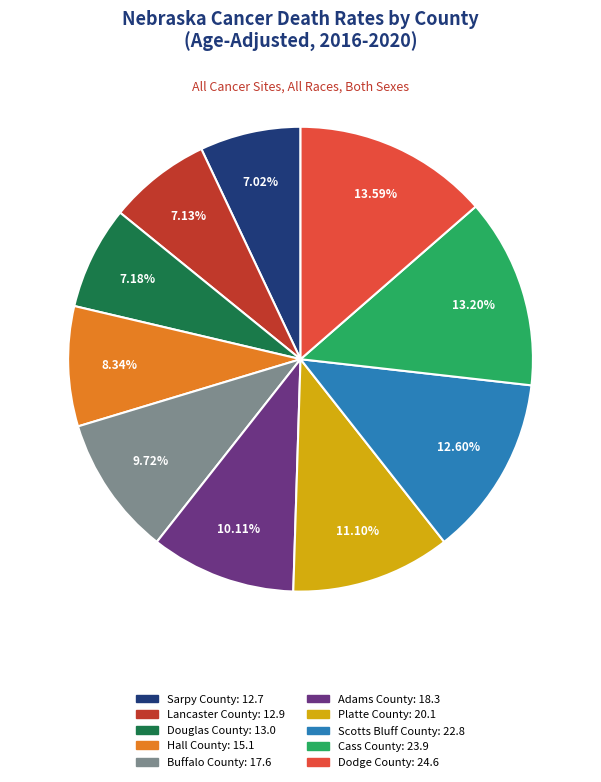

Approximately how many times larger is the value at Lancaster County compared to Dodge County?

0.5